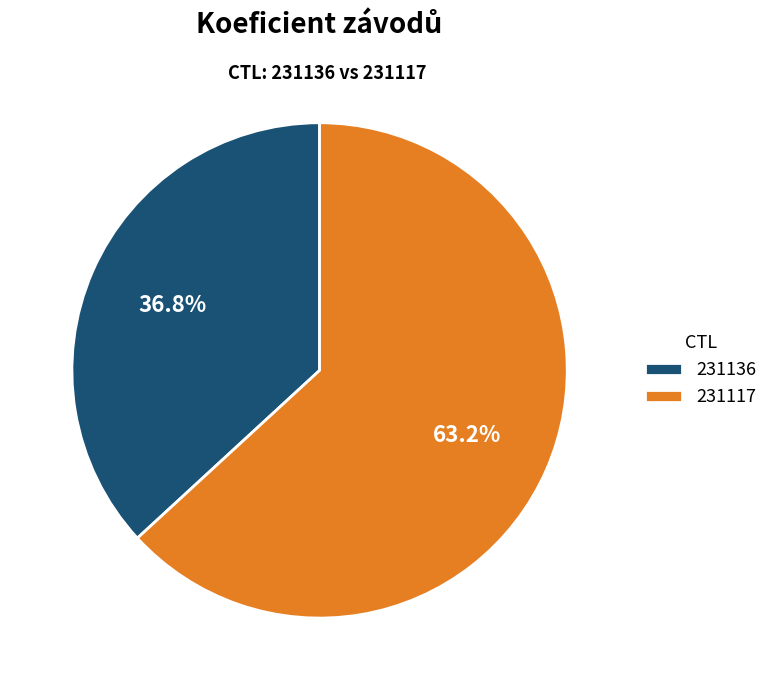

The 231136 slice represents 30% of the pie. True or false?

False